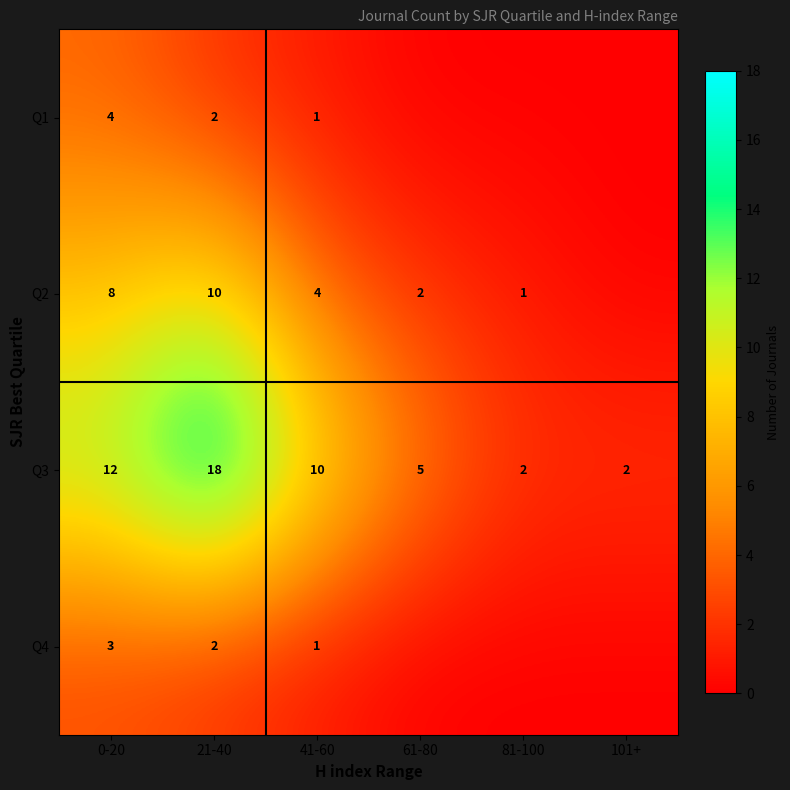

What is the maximum value shown in the chart?

18